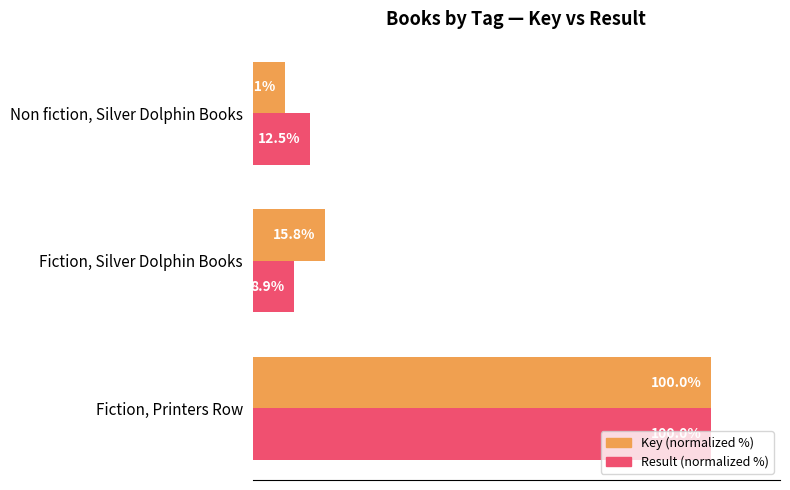

At which label is Result (normalized %) closest to 54?

Non fiction, Silver Dolphin Books